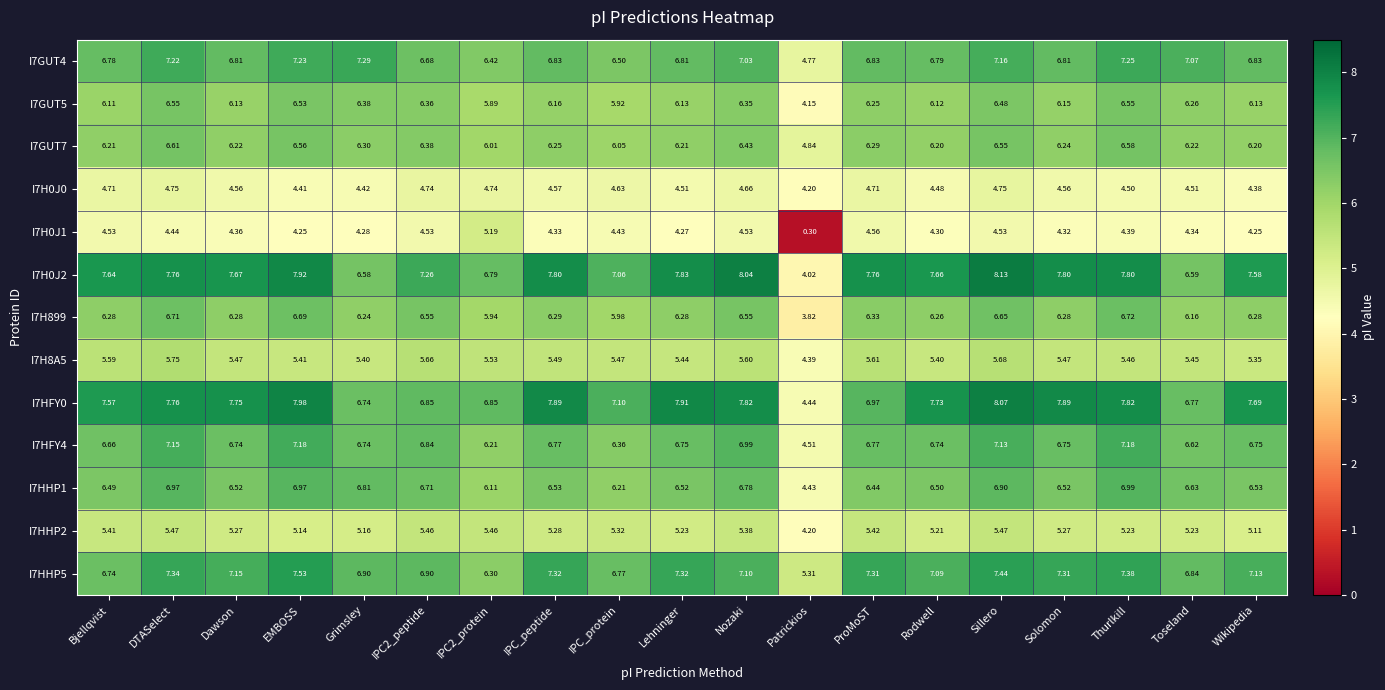

How many values in the I7HHP1 series are below 6?

1